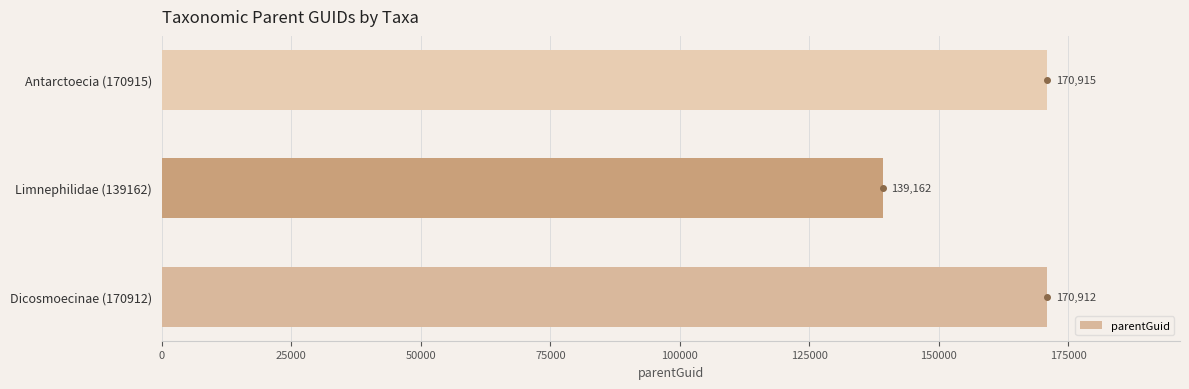

List the labels in order of value, largest first.

Antarctoecia (170915), Dicosmoecinae (170912), Limnephilidae (139162)